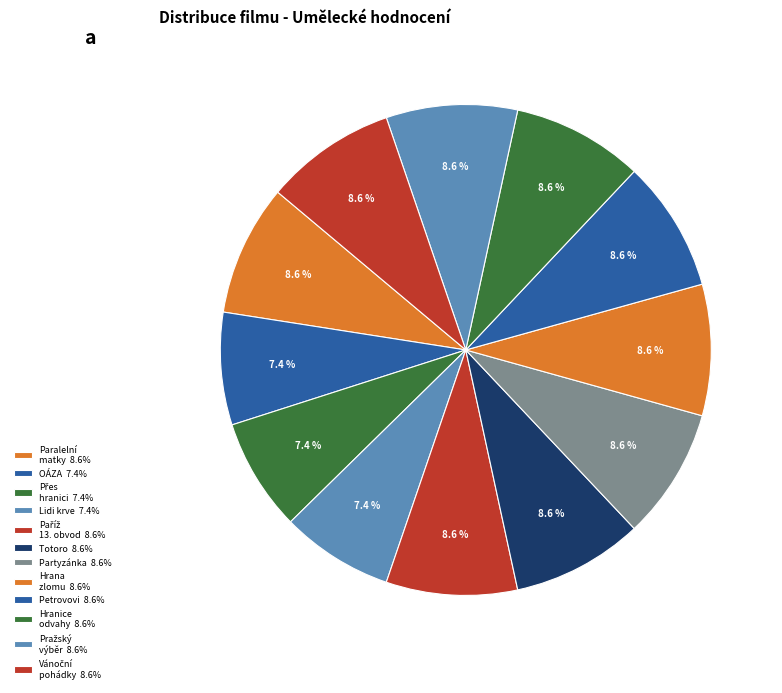

How many segments does this pie chart have?

12